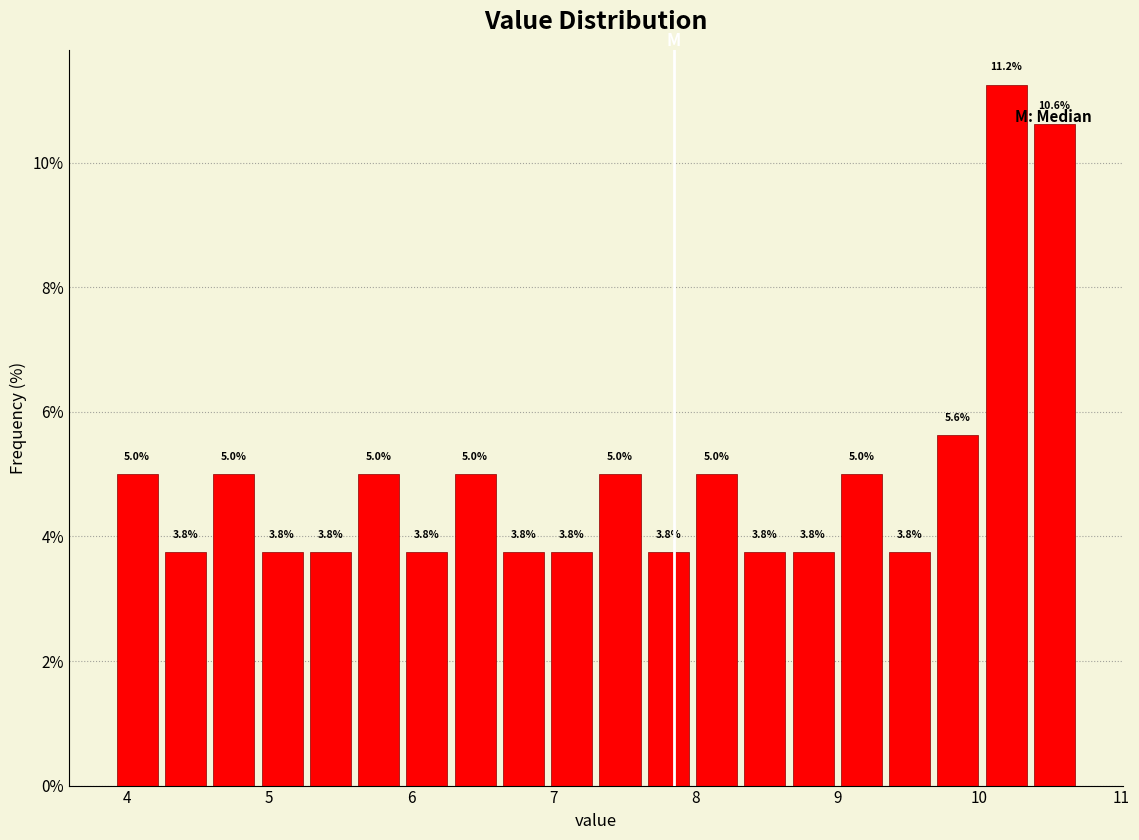

Around what value on the x-axis is the tallest bar? Give the approximate position of its centre, as read against the axis.

10.2